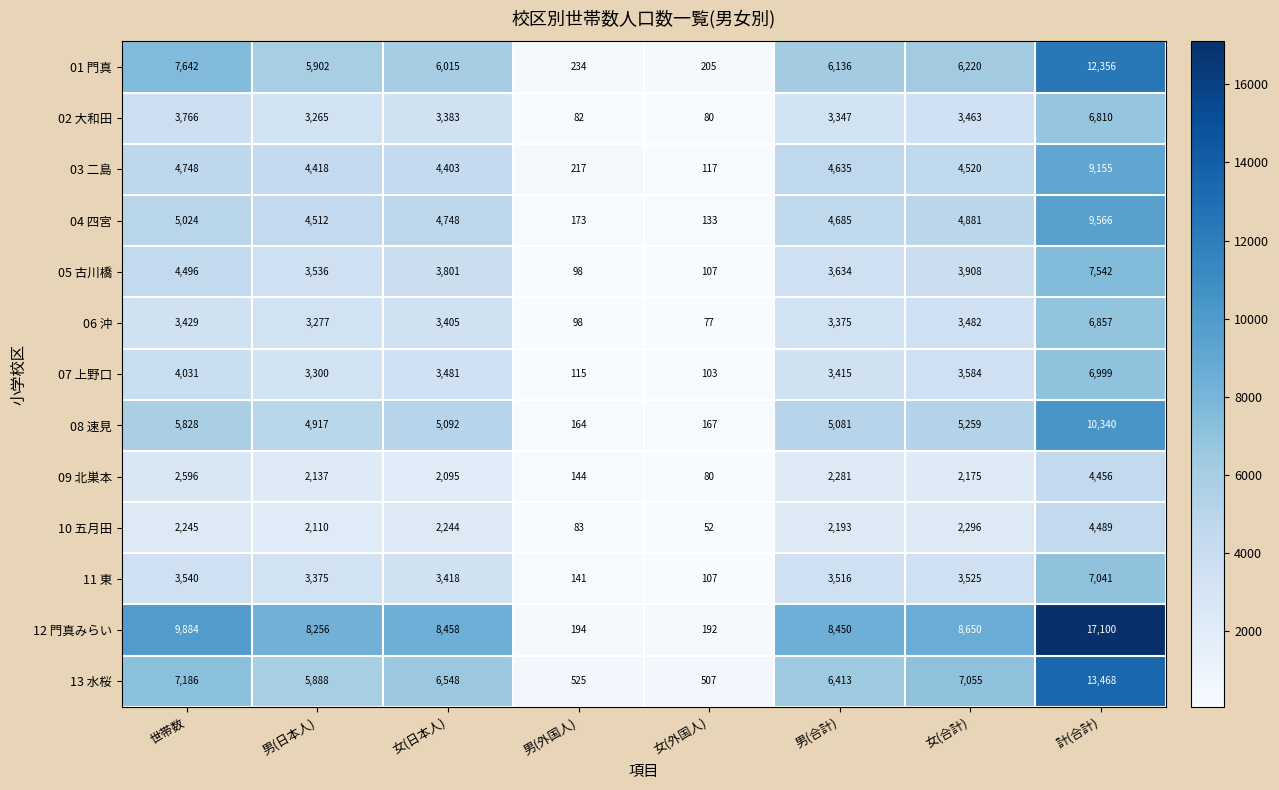

At how many categories does at least one series exceed 16975?

1